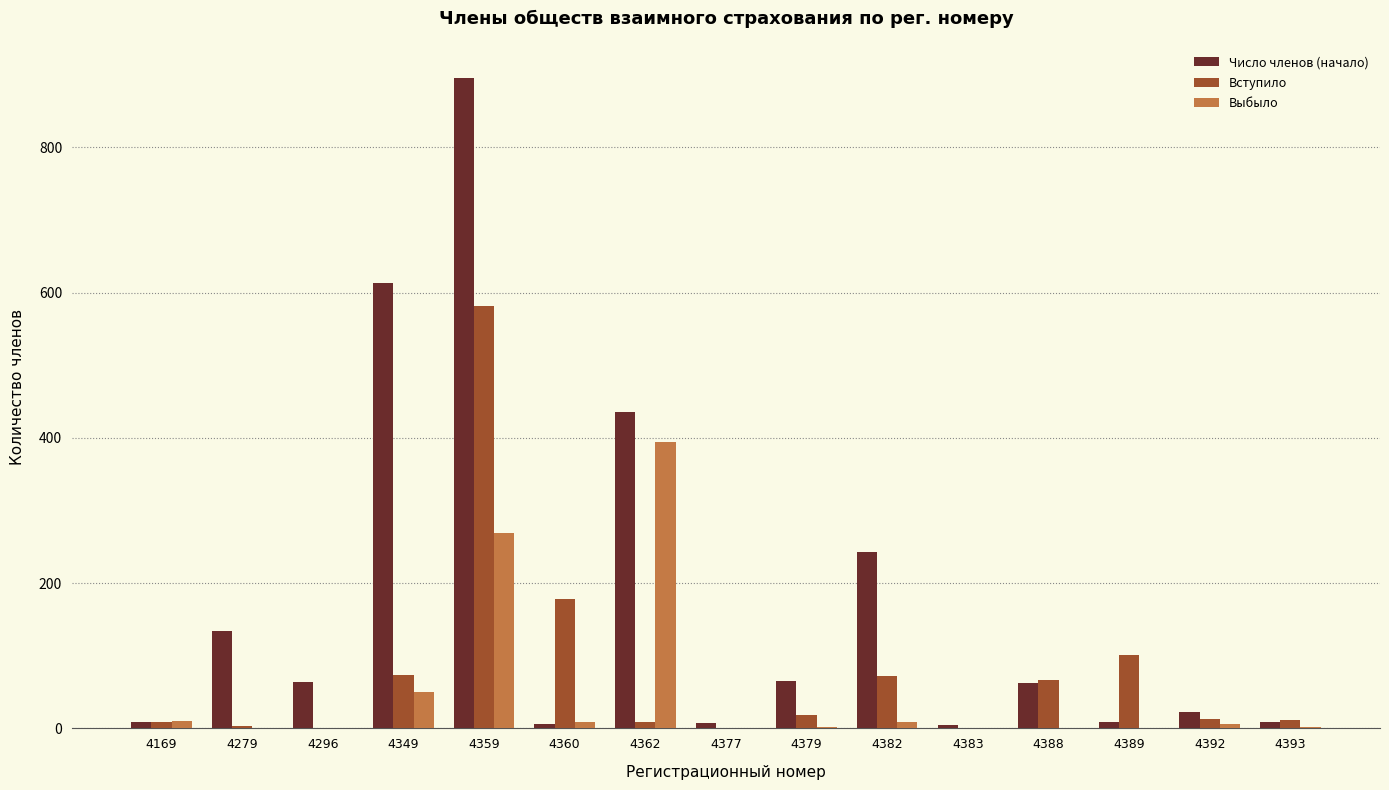

What is the greatest value displayed?

896